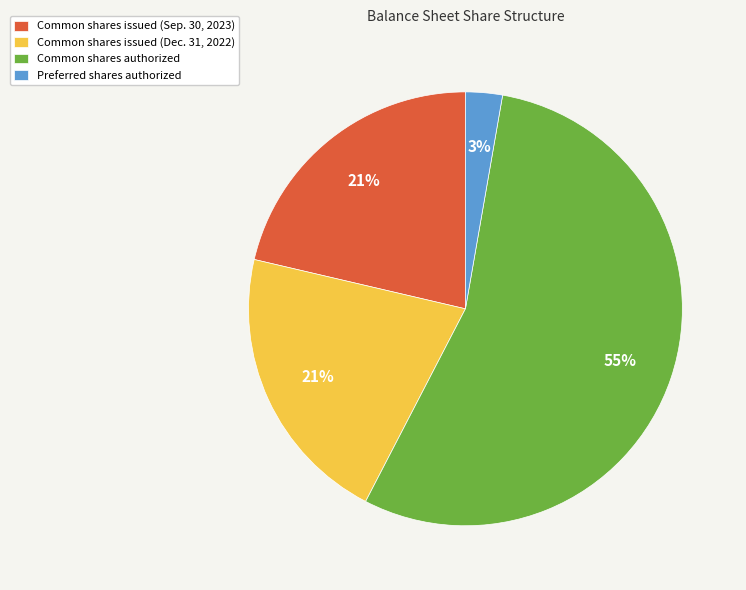

True or false: Common shares issued (Sep. 30, 2023) accounts for 8% of the total.

False